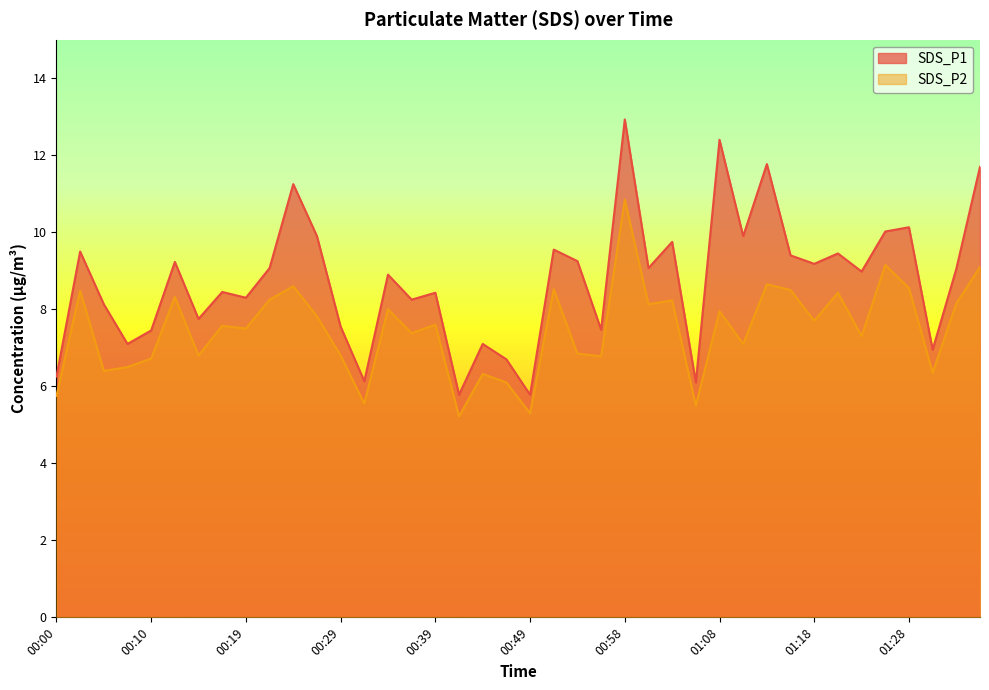

What is the average value of the SDS_P1 series?

8.8